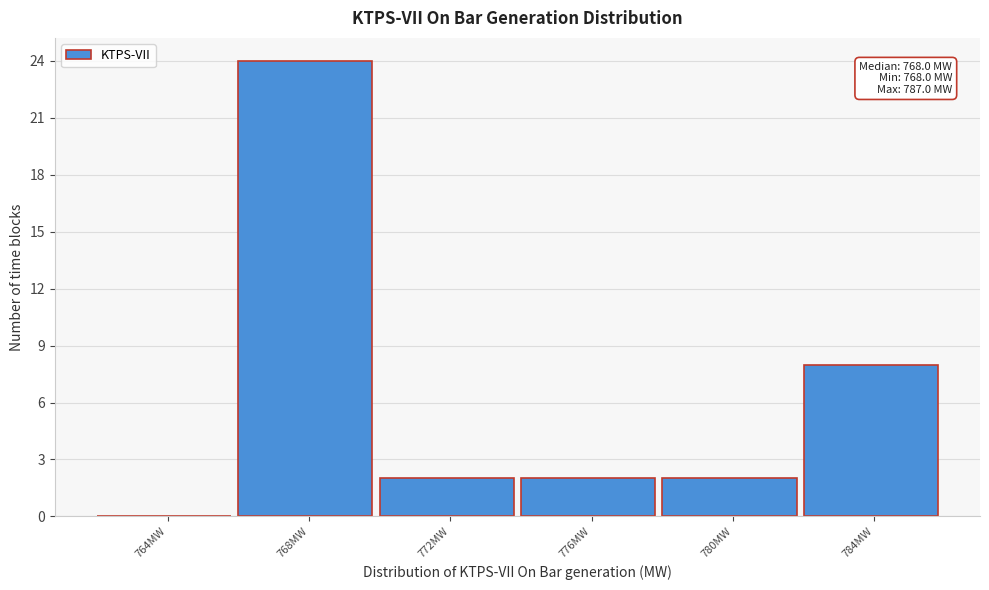

Reading left to right, transcribe all the data shown in this chart.

764MW=0	768MW=24	772MW=2	776MW=2	780MW=2	784MW=8